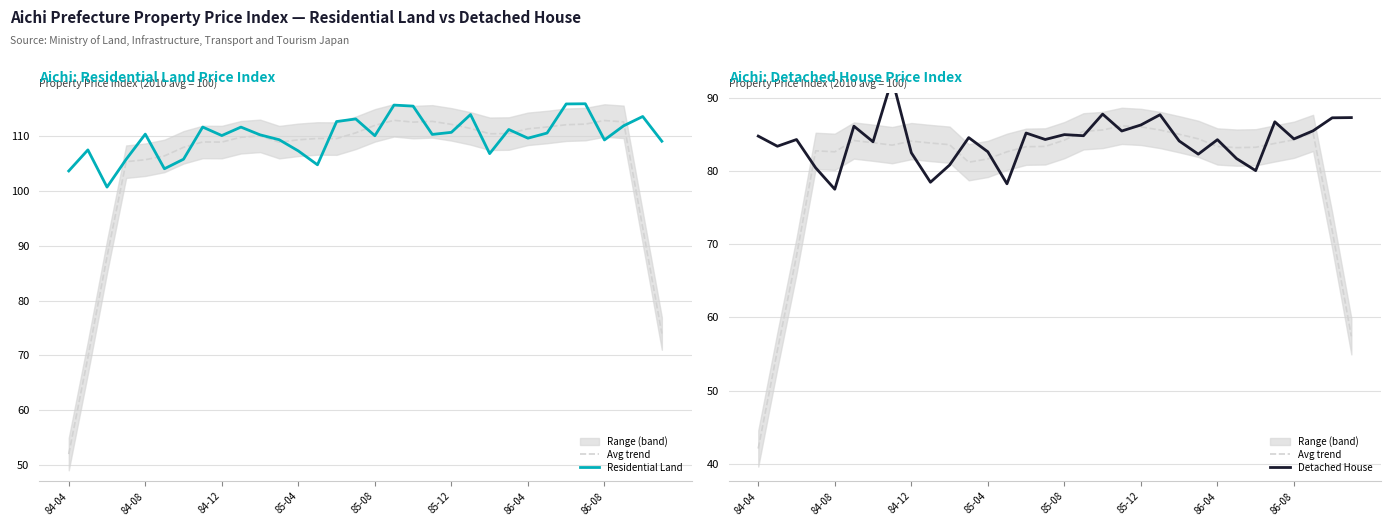

Is it true that Detached House equals 149.5 at 27?

False